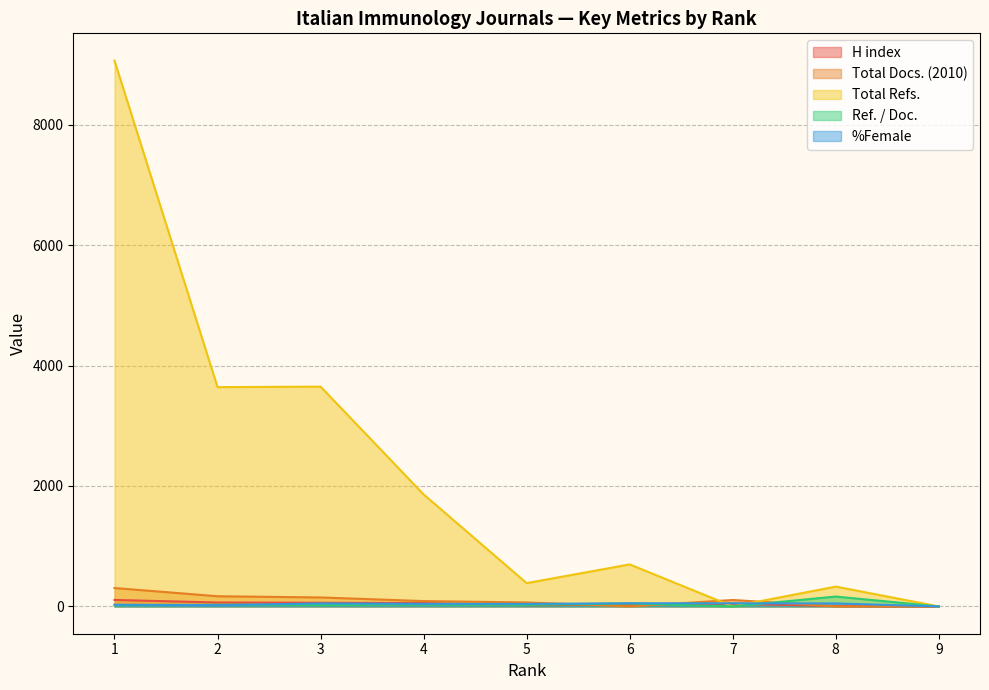

Does the chart have visible grid lines?

Yes